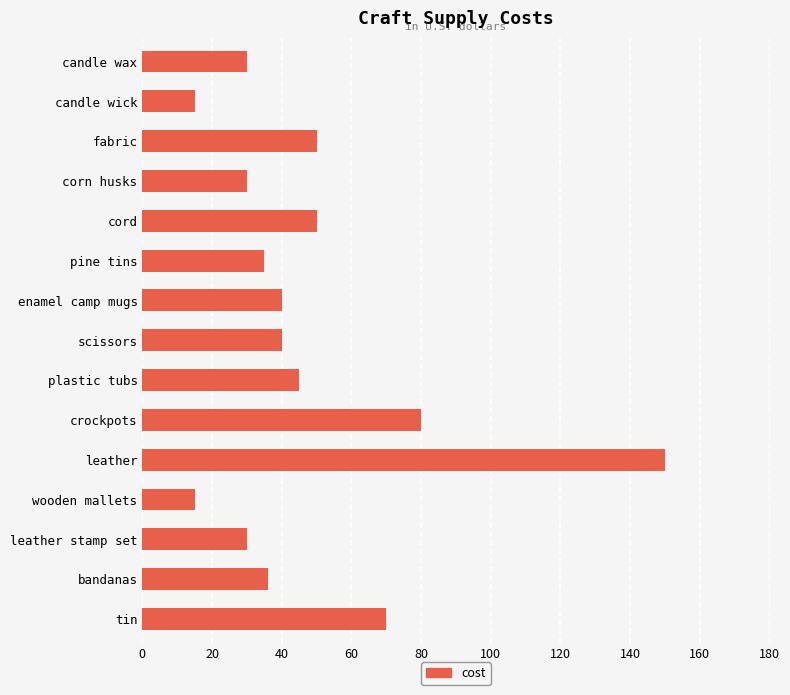

What is the label of the 6th bar from the top?

pine tins